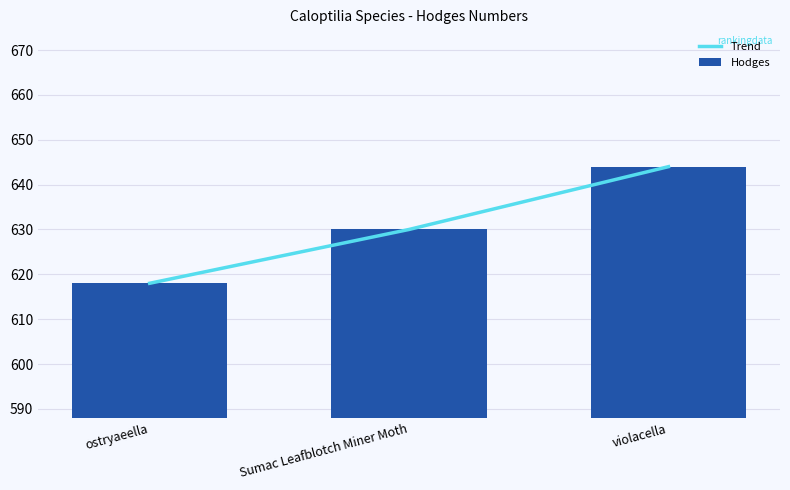

Rank the categories by Trend value from lowest to highest.

ostryaeella, Sumac Leafblotch Miner Moth, violacella